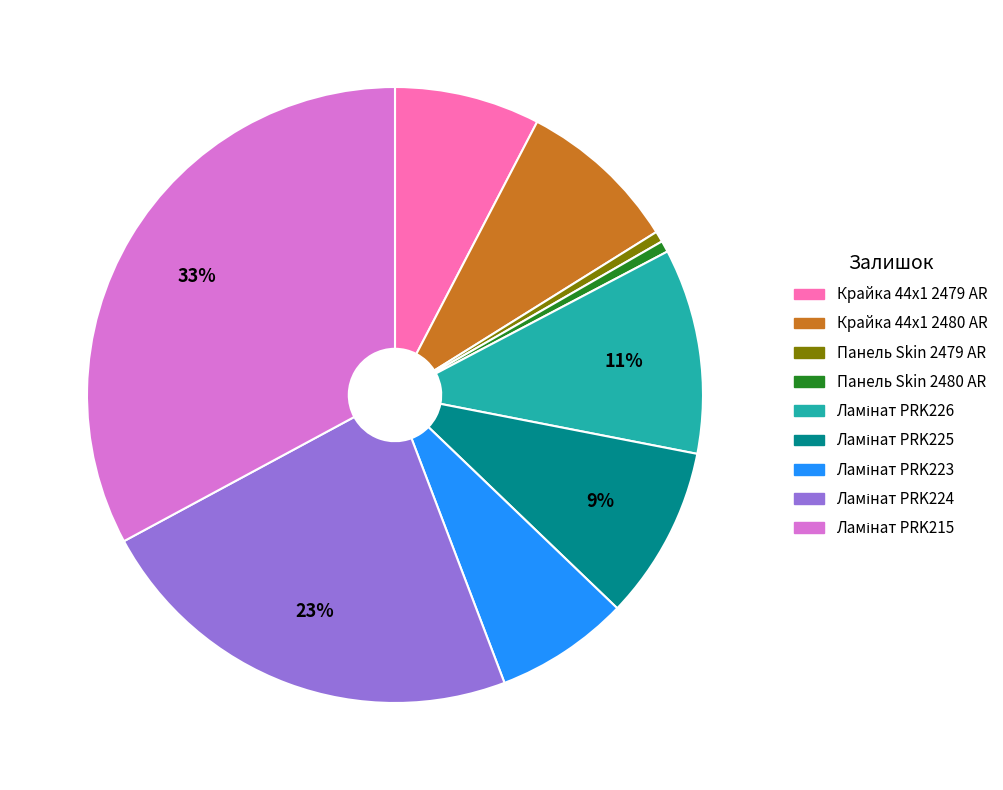

True or false: Панель Skin 2479 AR accounts for 11% of the total.

False